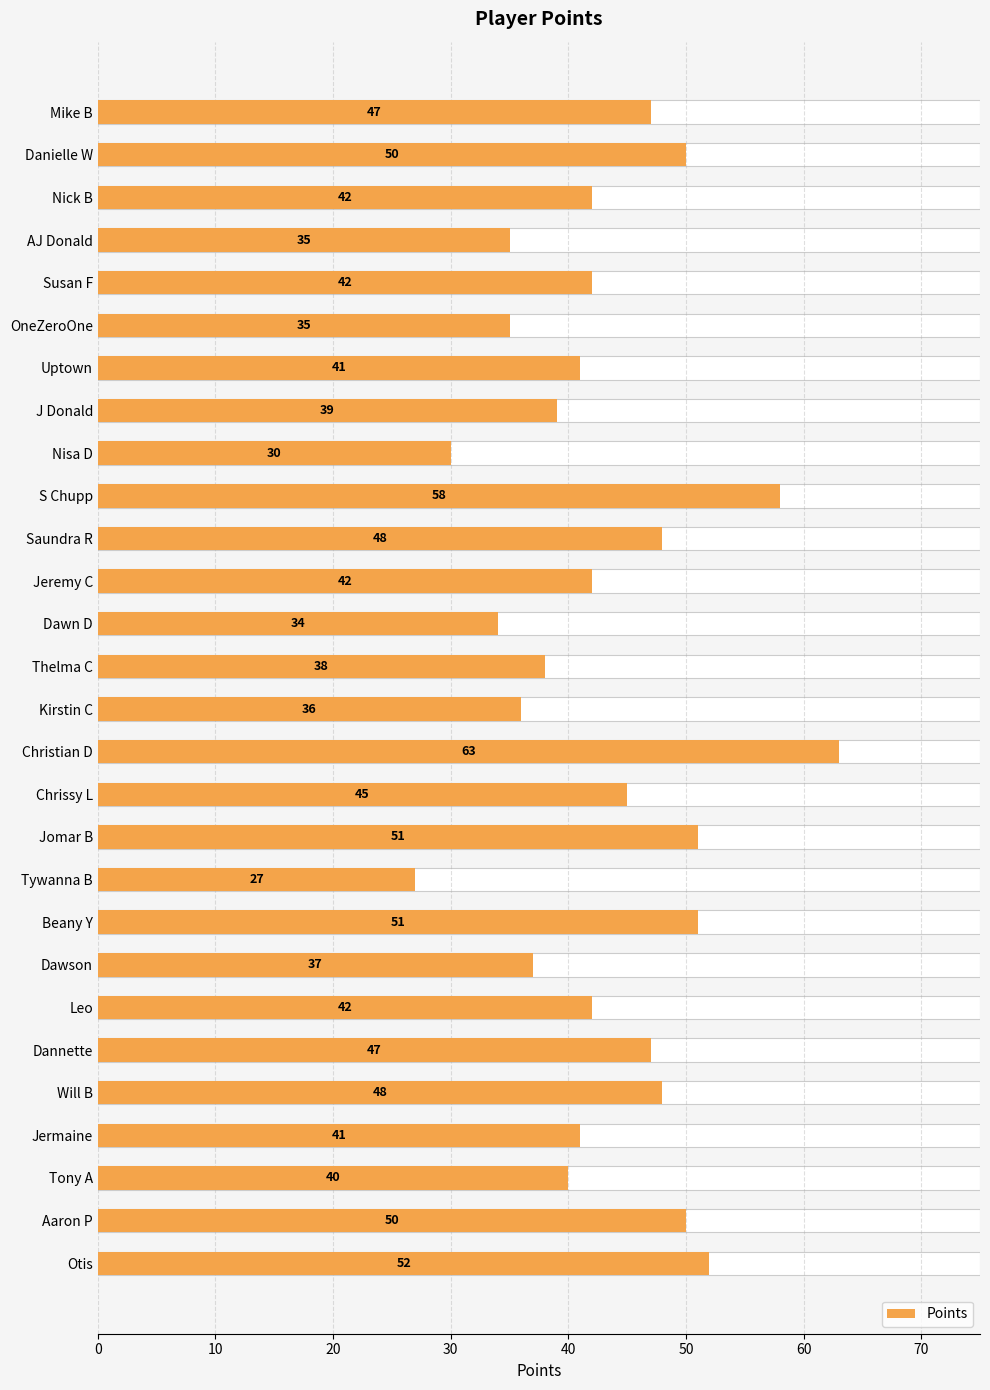

Read the value at Danielle W, to the nearest 5.

50